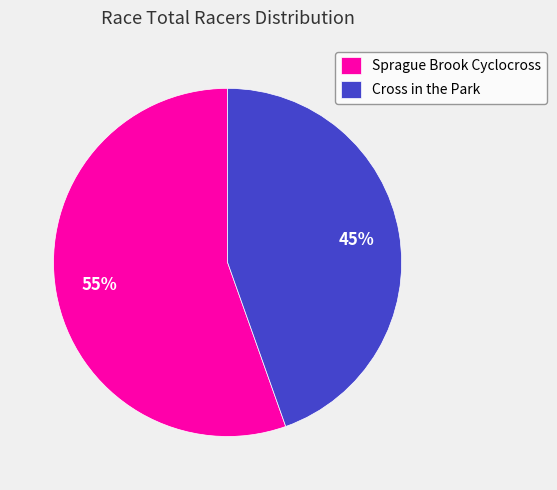

What percentage is the Sprague Brook Cyclocross slice, to the nearest percent?

55%